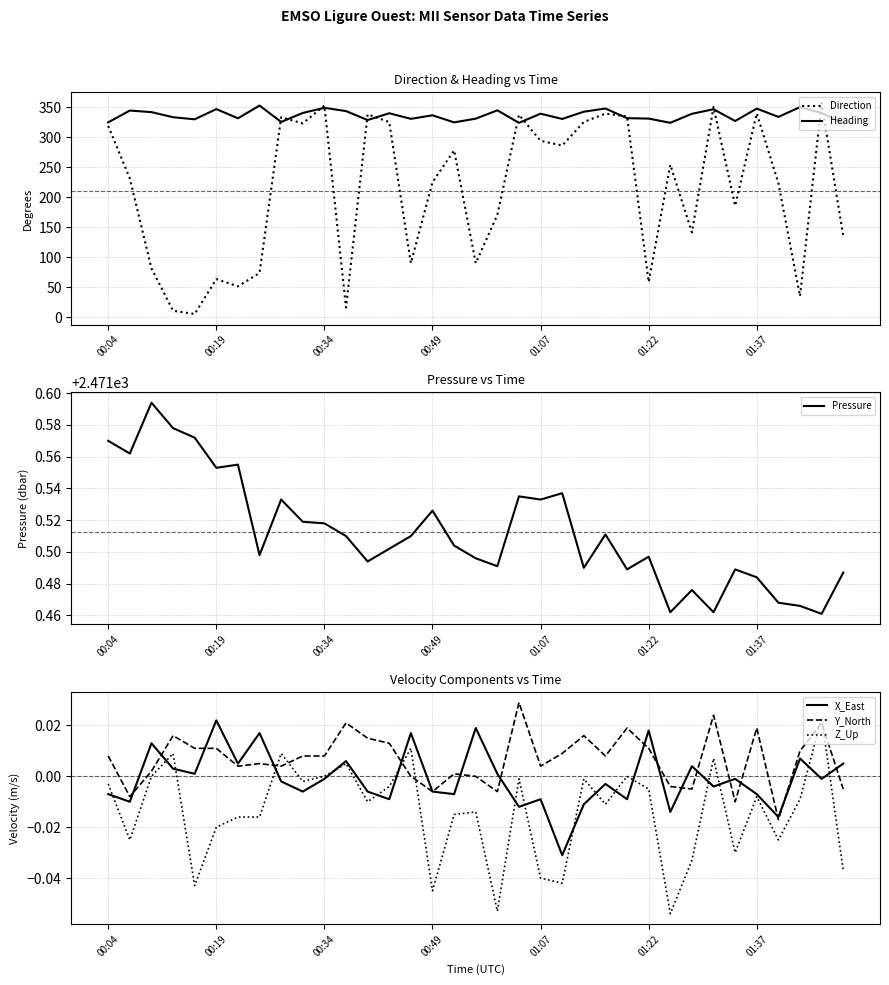

True or false: Z_Up and Direction intersect in this chart.

False